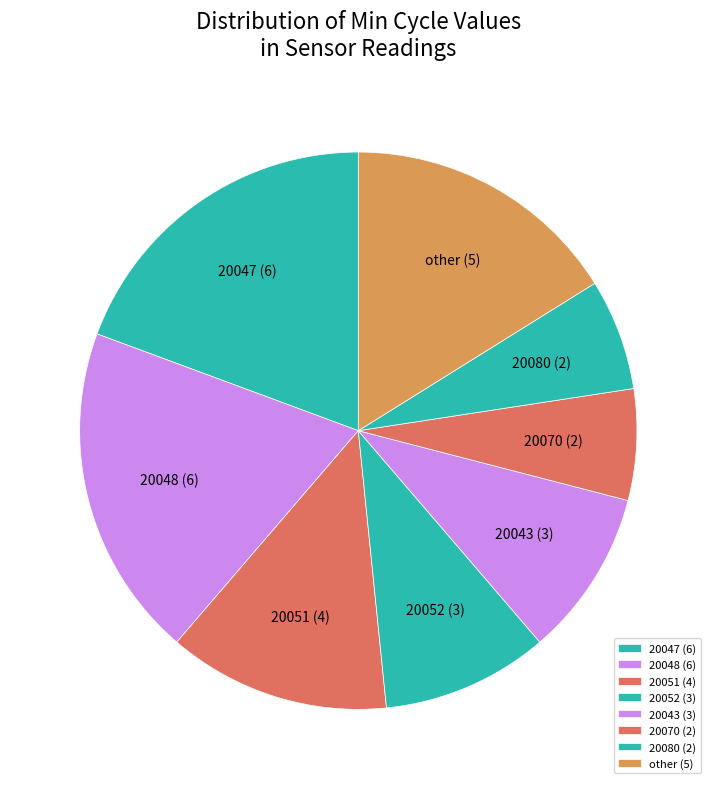

Is there any slice that represents more than half of the pie?

No